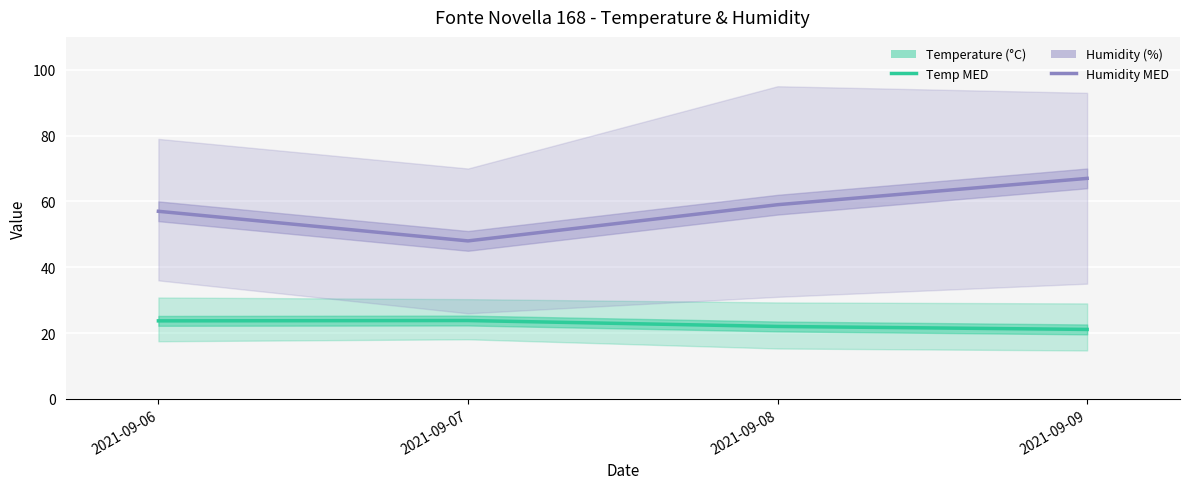

The Humidity MED series shows 96.0 at 2021-09-08. True or false?

False